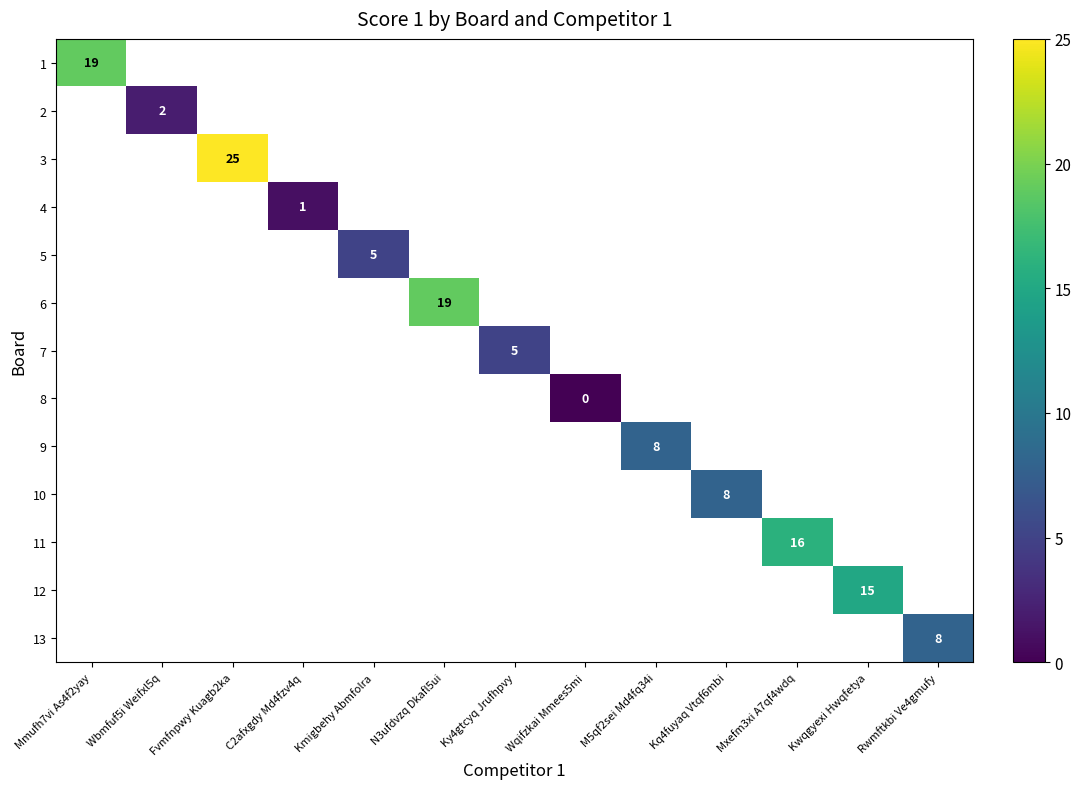

The 4 series shows -1 at Fvmfnpwy Kuagb2ka. True or false?

False